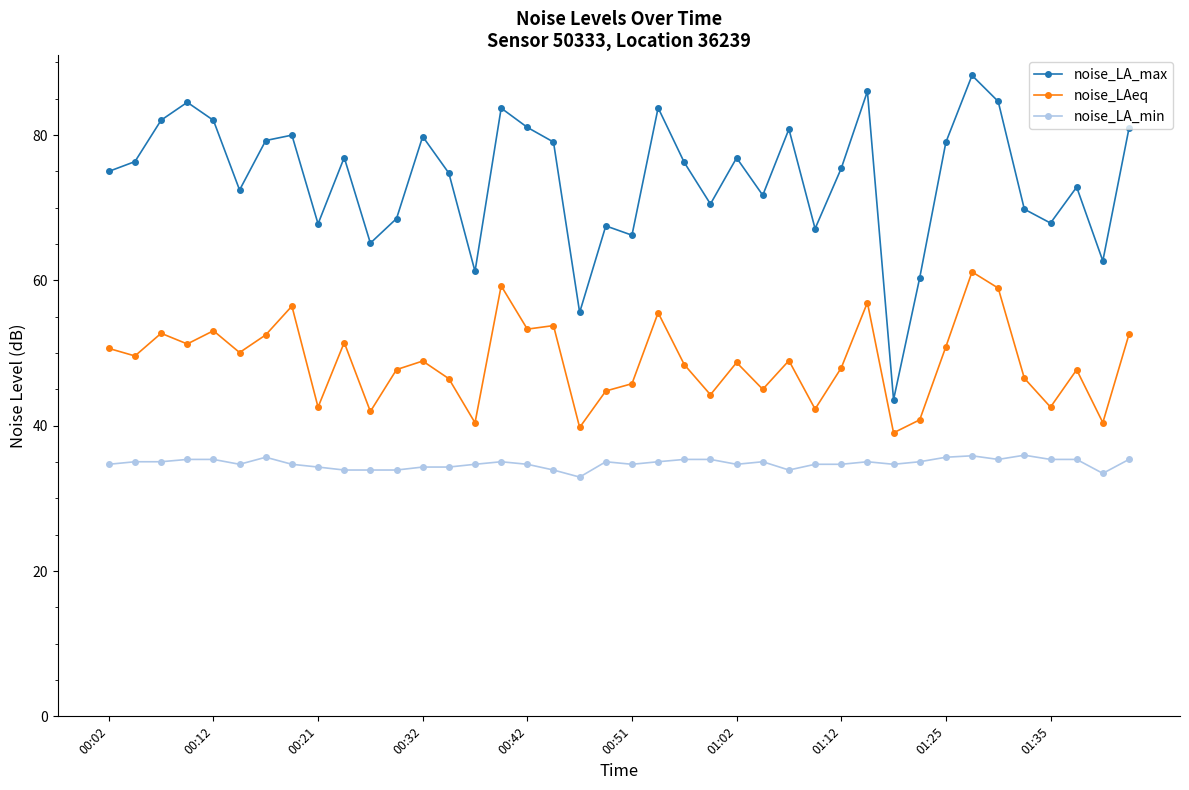

True or false: noise_LA_min and noise_LAeq intersect in this chart.

False